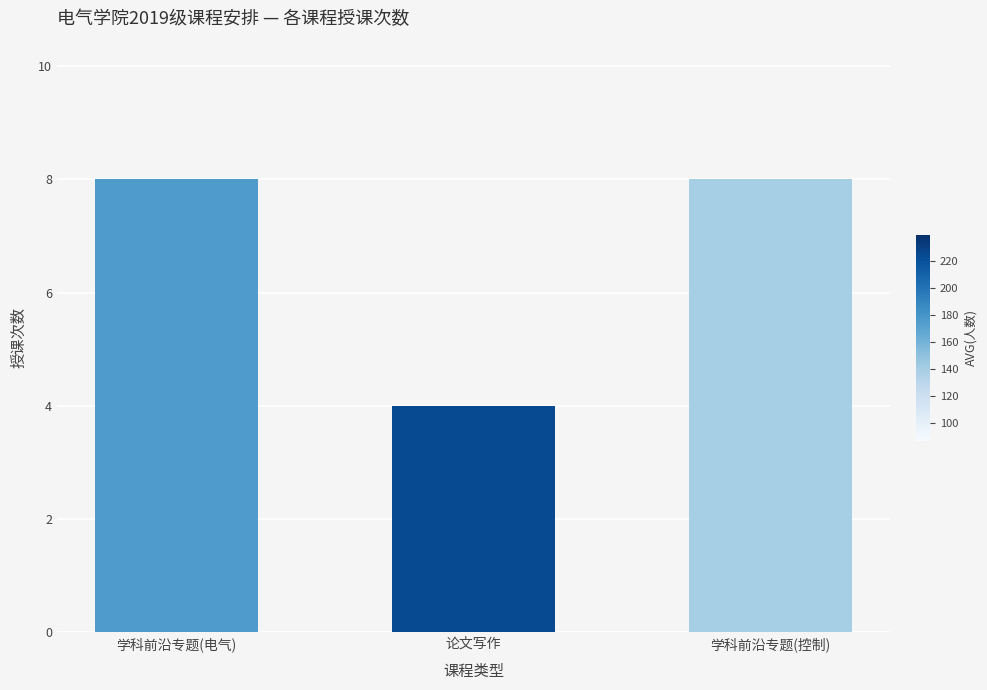

What position from the left is 论文写作?

2